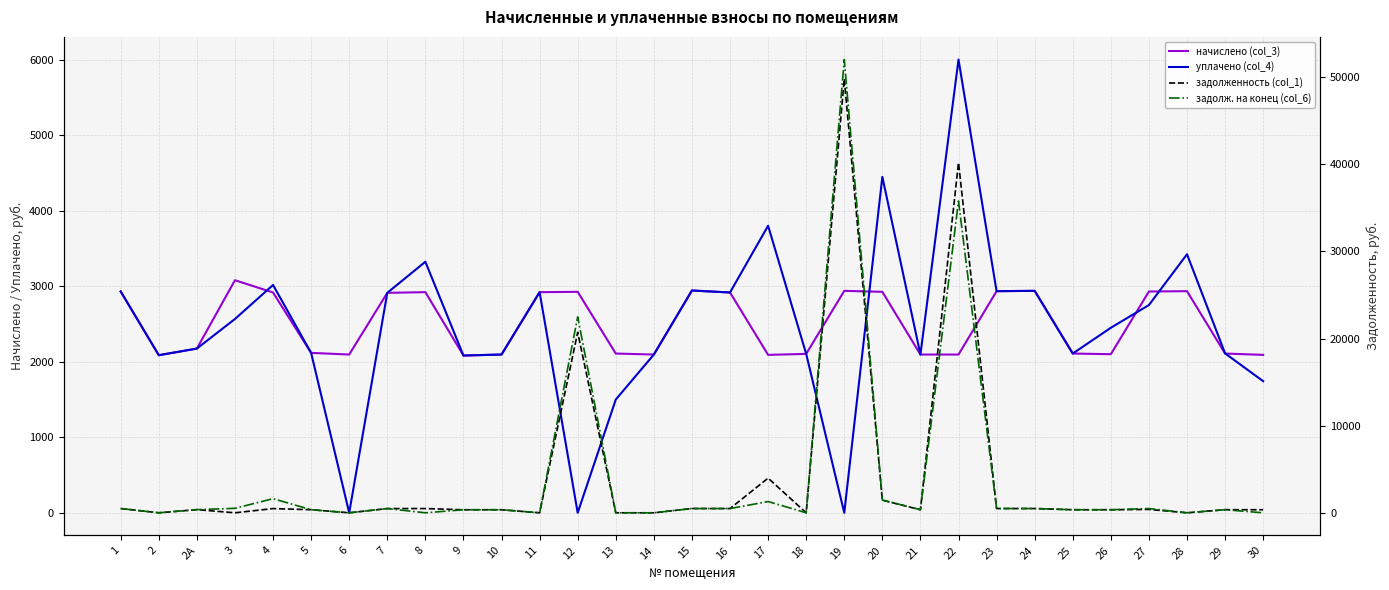

The value of уплачено (col_4) at 26 is 2449.3. True or false?

True